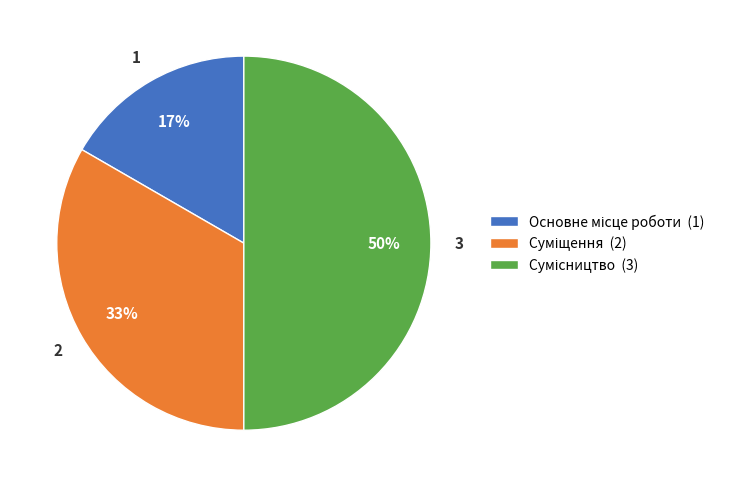

To the nearest percent, what is the difference between the largest and smallest slice percentages?

33%